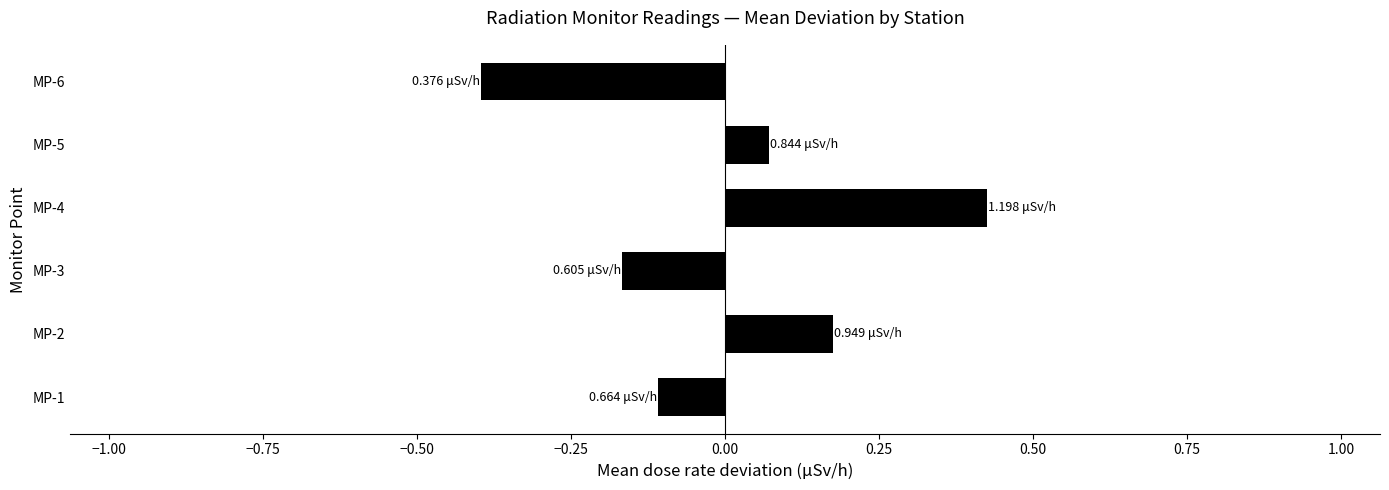

How many values are below 0?

3